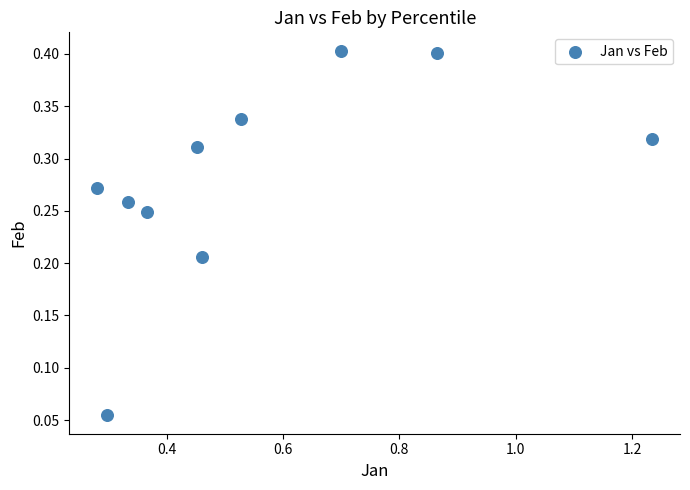

What is the average X value?

0.6